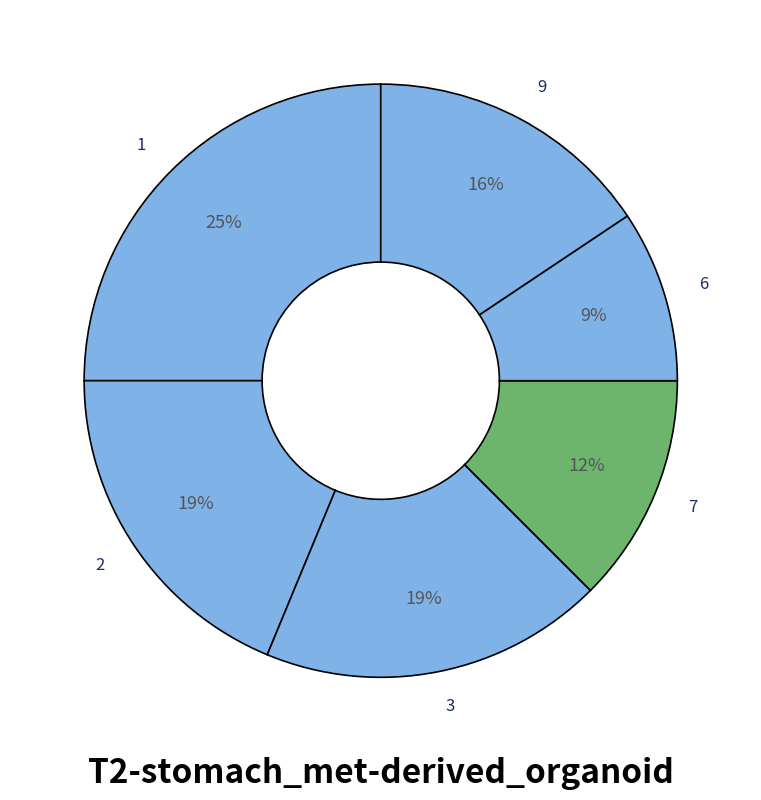

Count the number of slices in the pie.

6